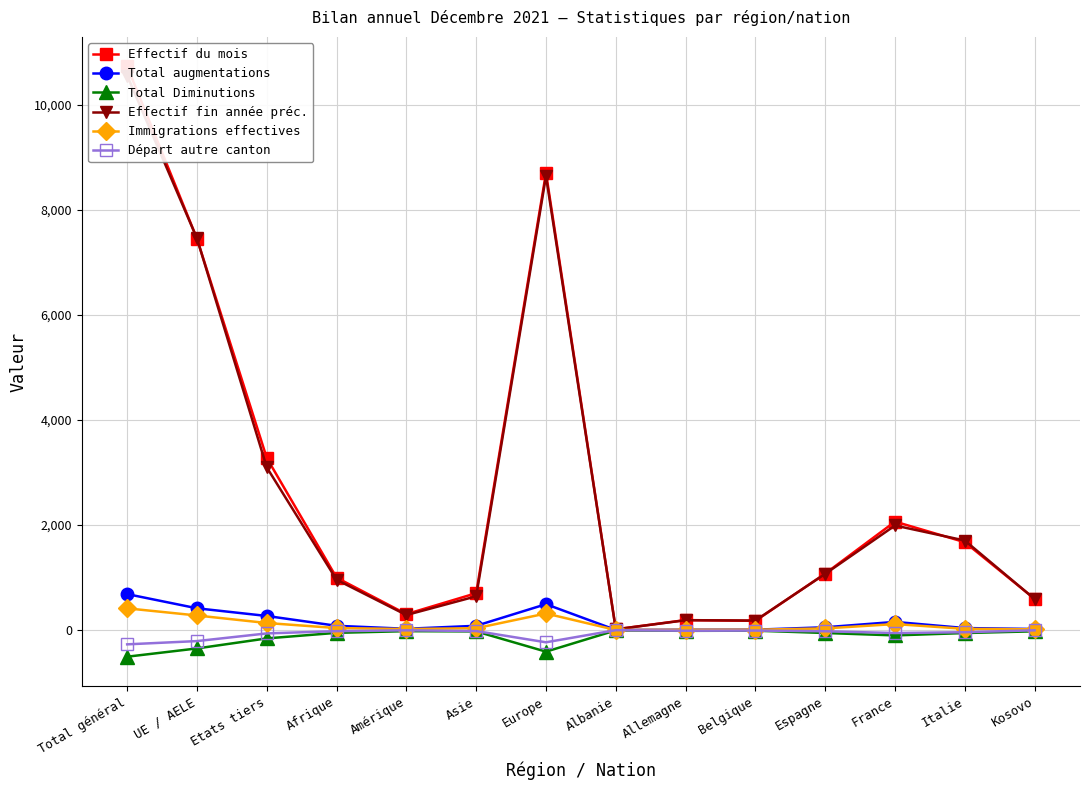

What is the sum of all Total Diminutions values?

-1771